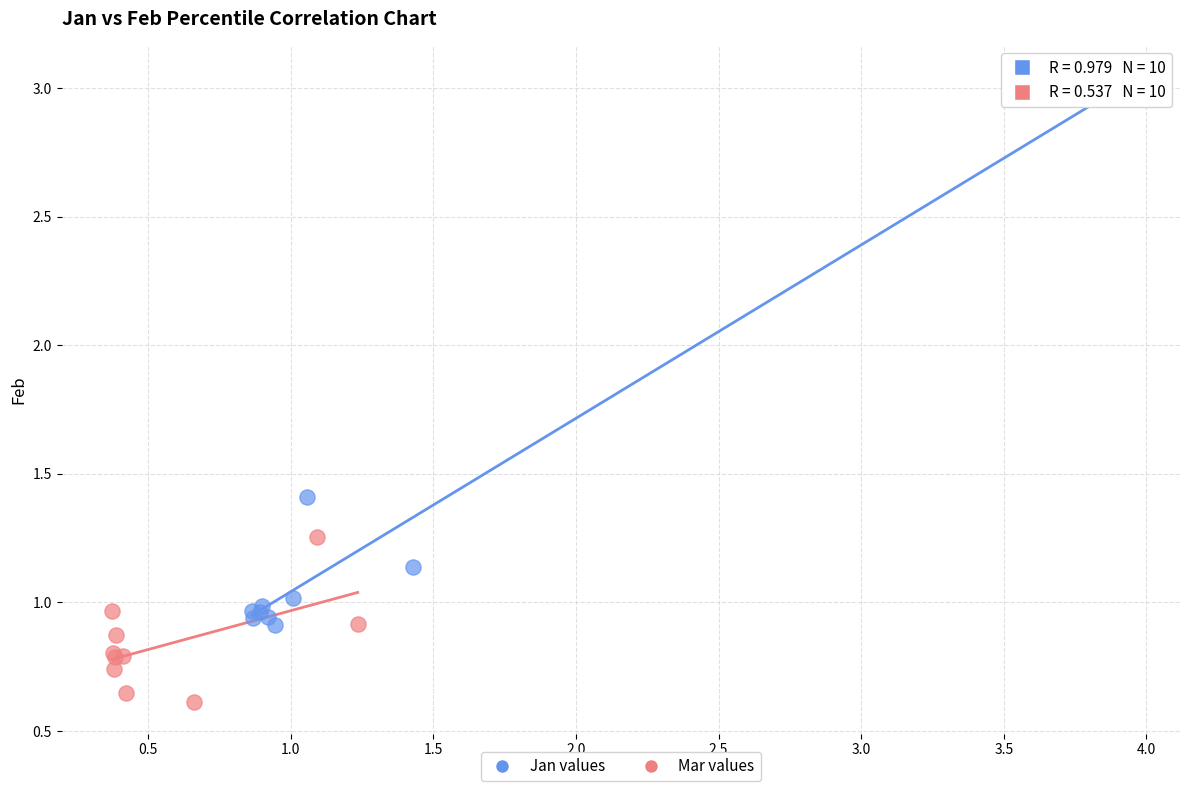

Which series contains the lowest Y value?

Mar values